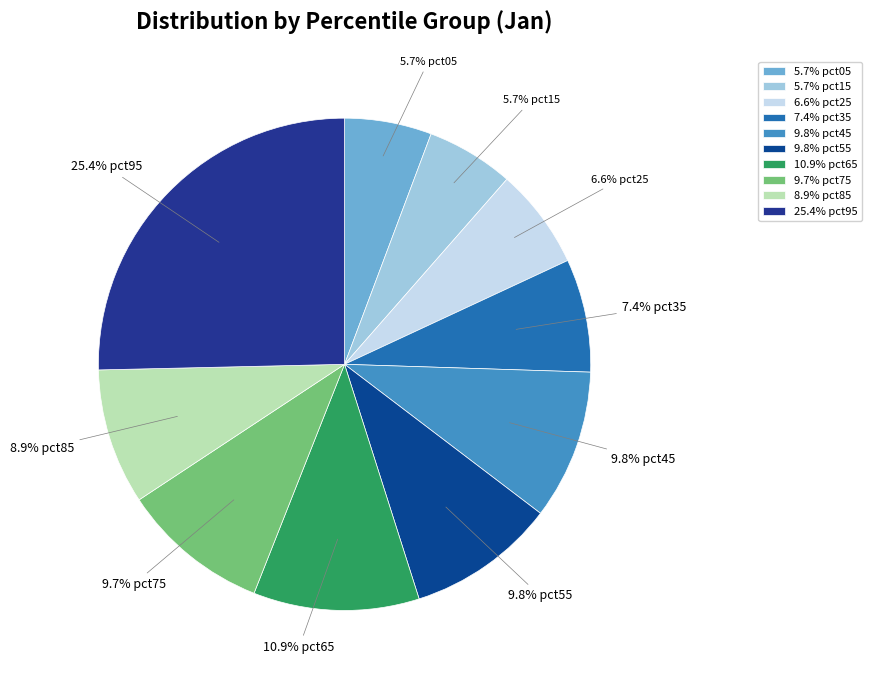

Which slice is the largest?

25.4% pct95